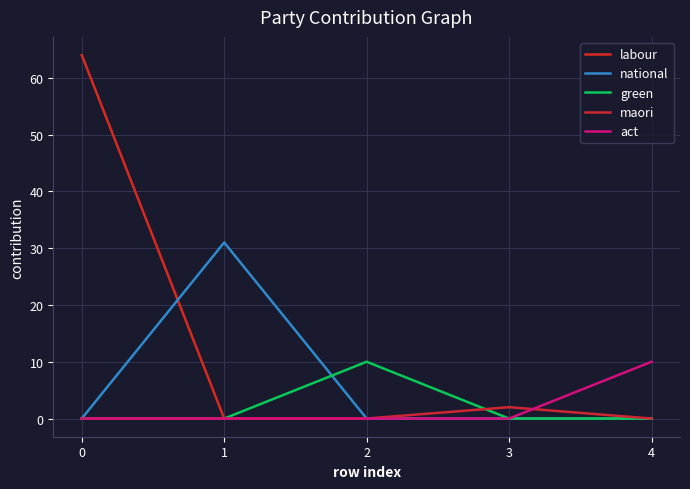

Is the value of green at 1 greater than the value of labour at 0?

No